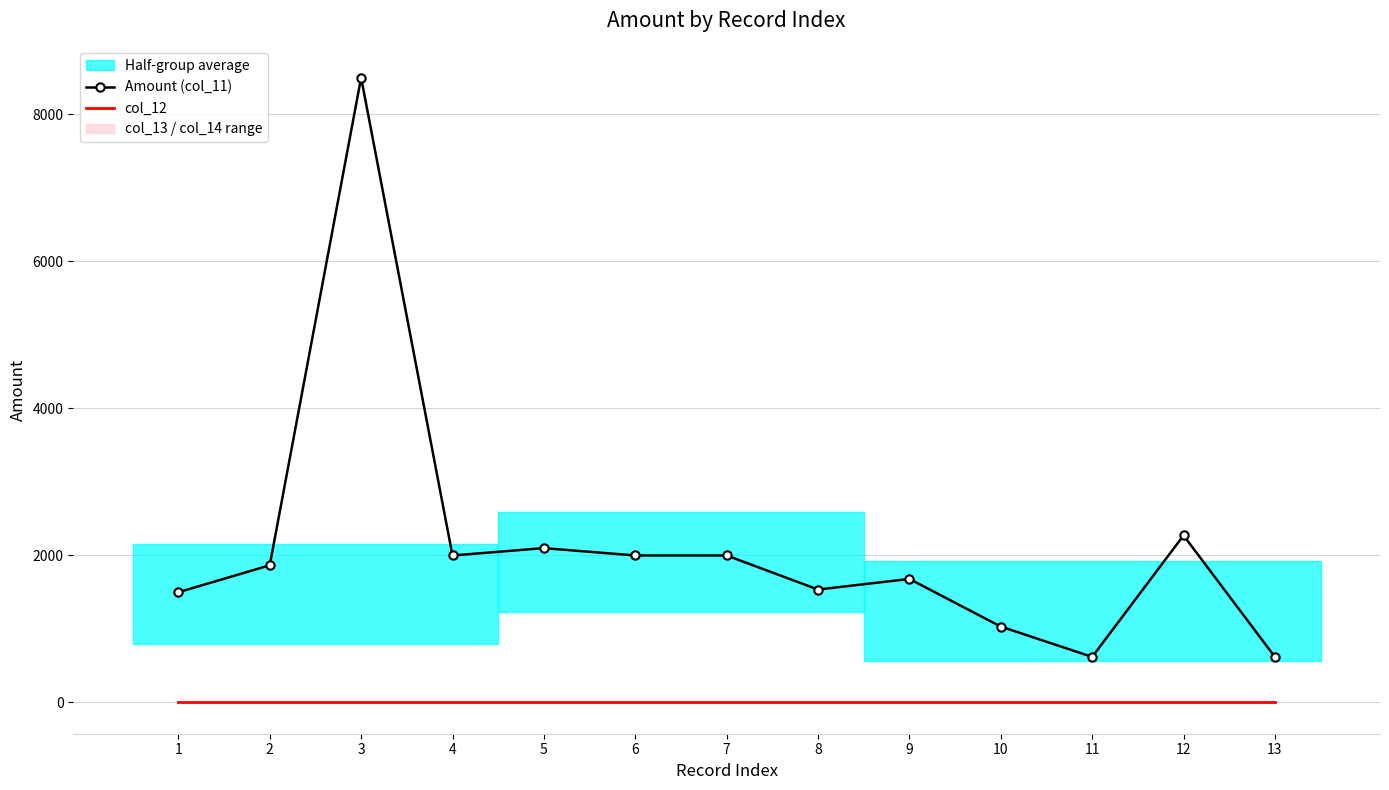

True or false: Amount (col_11) has a value of 465.6 at 10.

False